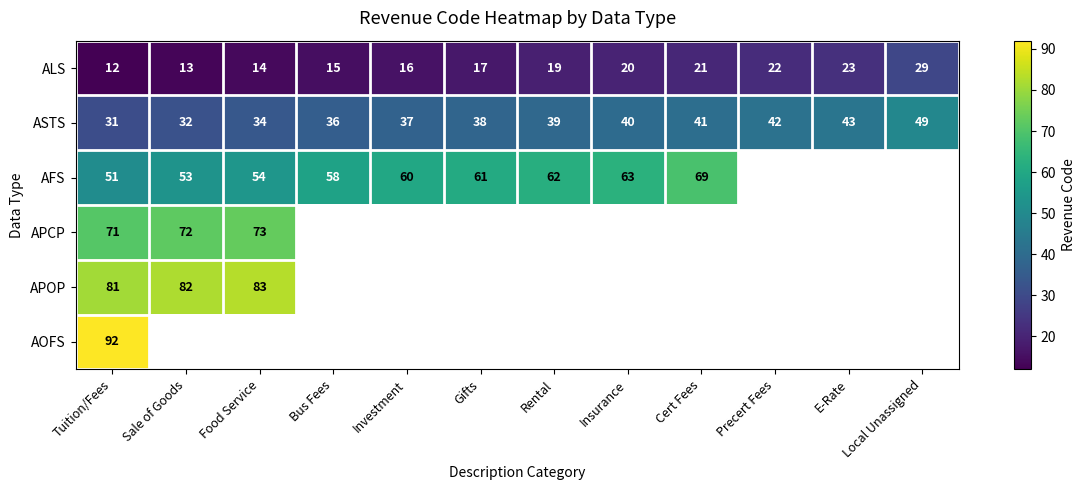

What is the sum of the ALS values at Gifts and Precert Fees?

39